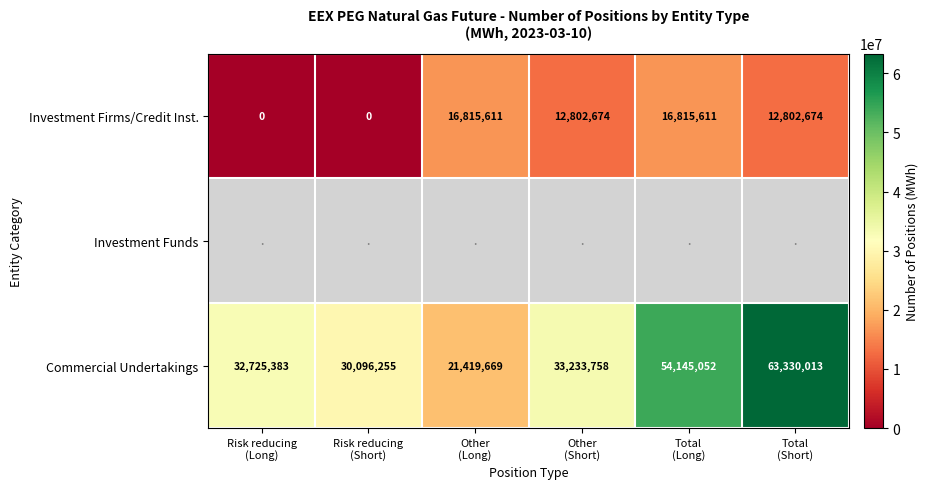

Count the Investment Firms/Credit Inst. values in the range 0 to 16815611.

6